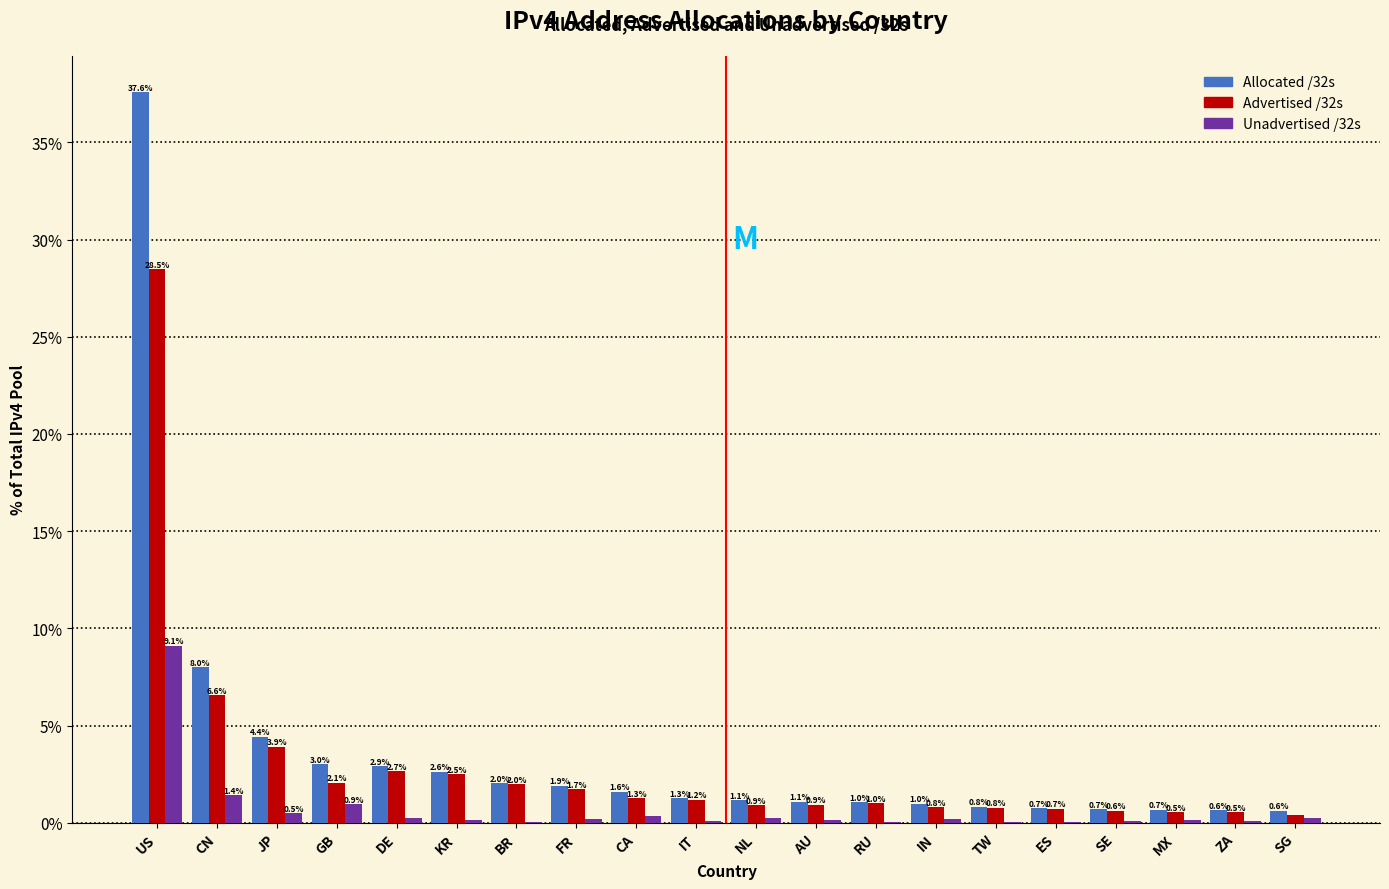

Which series changed the most between GB and NL?

Allocated /32s